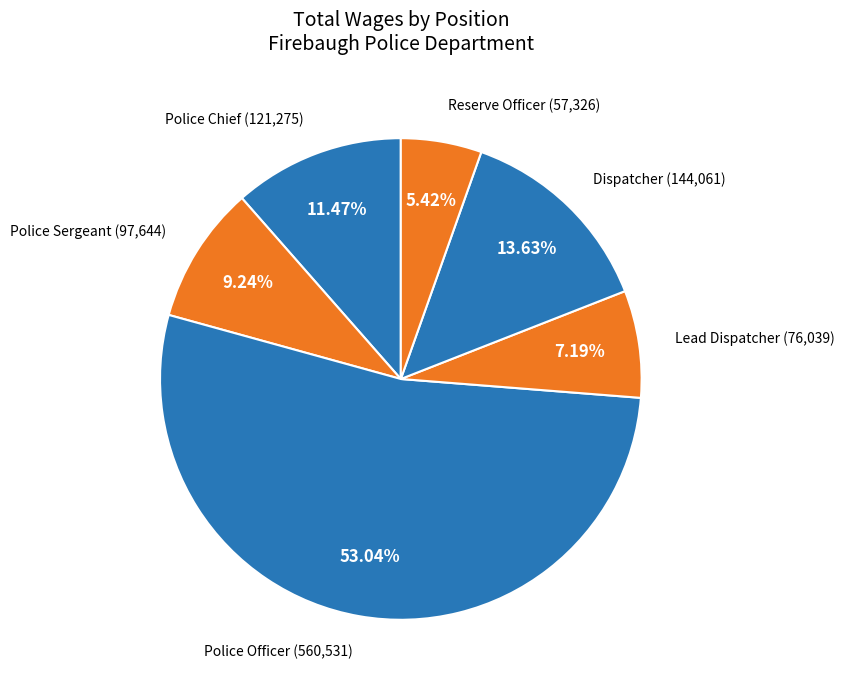

True or false: Police Sergeant accounts for 9% of the total.

True